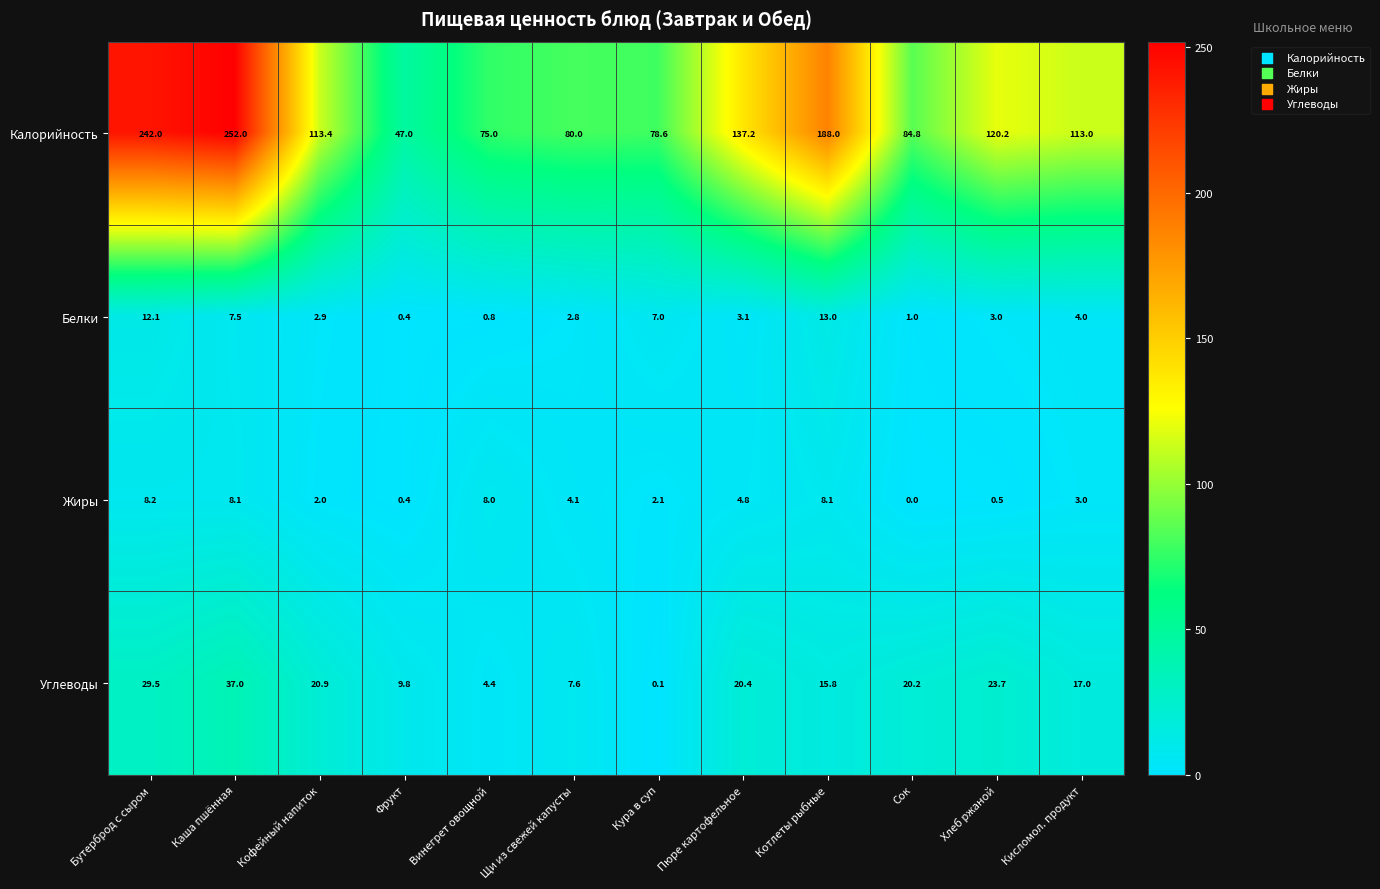

At Котлеты рыбные, list the series in order from largest to smallest.

Калорийность, Углеводы, Белки, Жиры